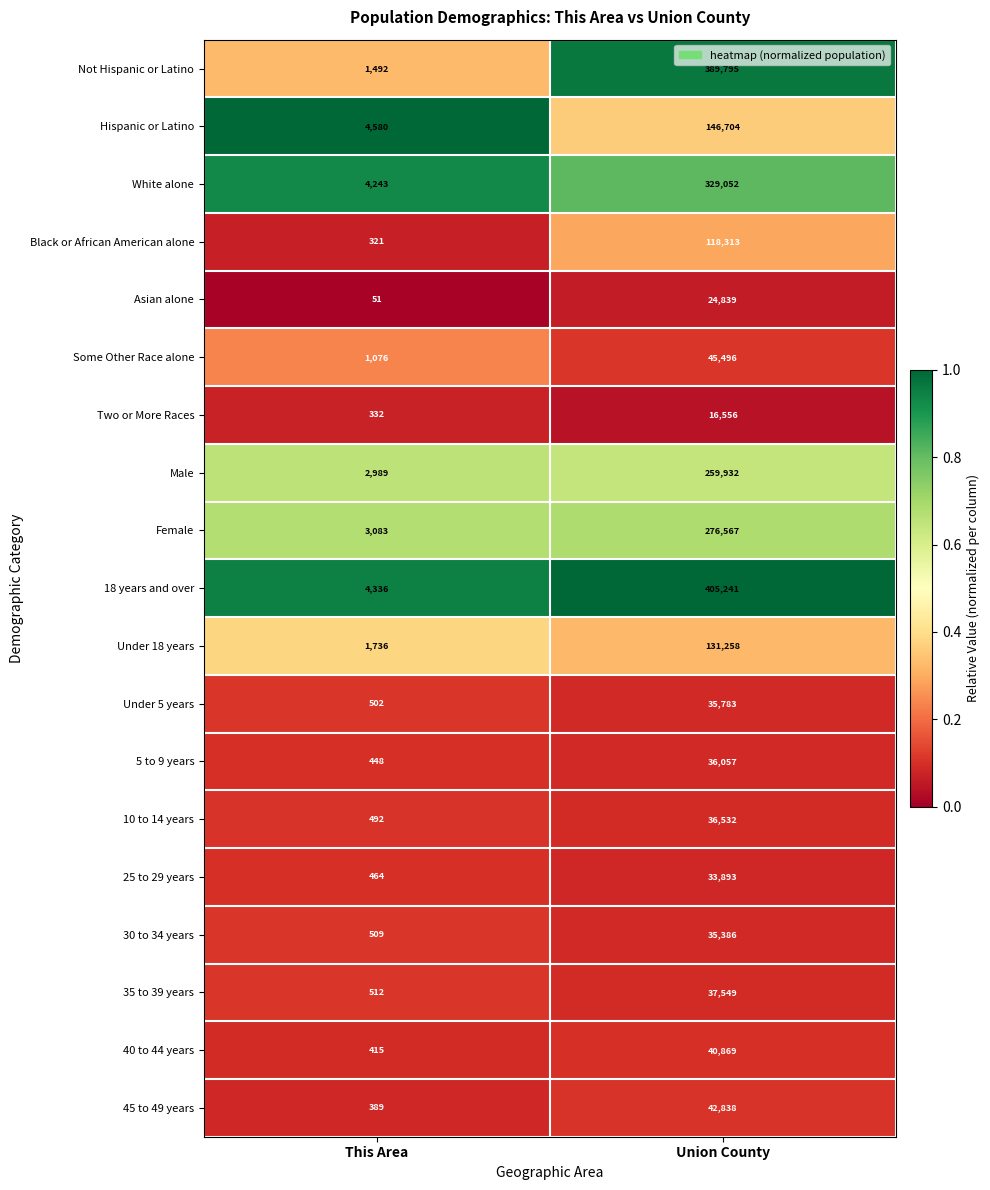

At which category is the sum across all series the highest?

Union County